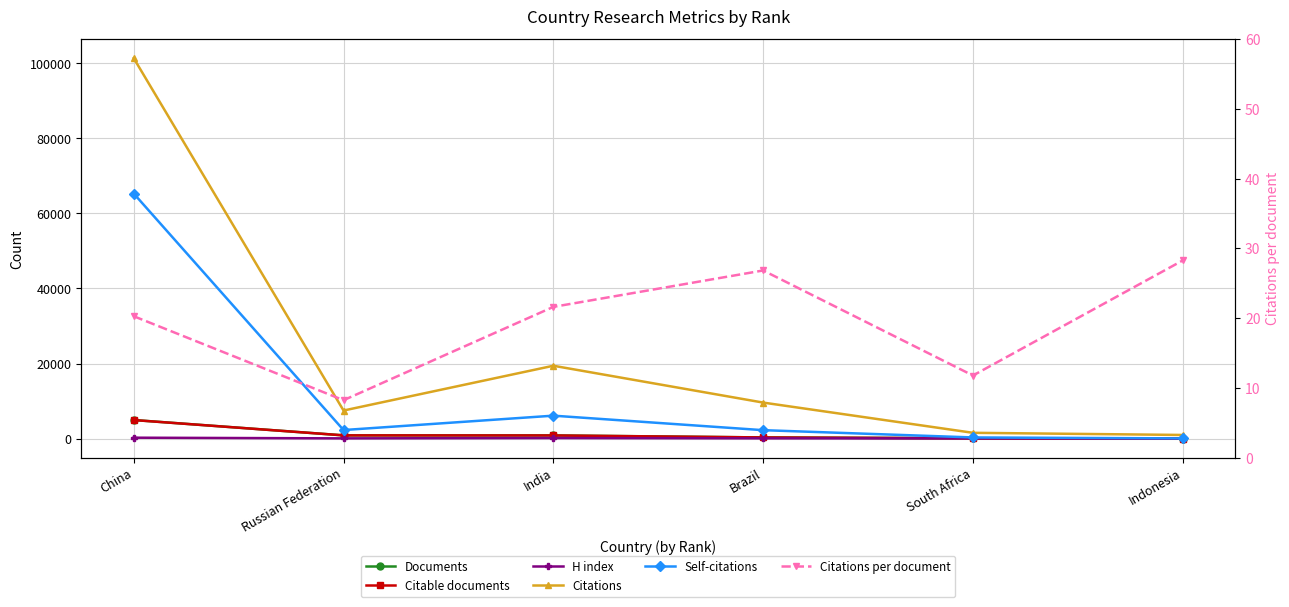

The Documents series shows 49.4 at Indonesia. True or false?

False